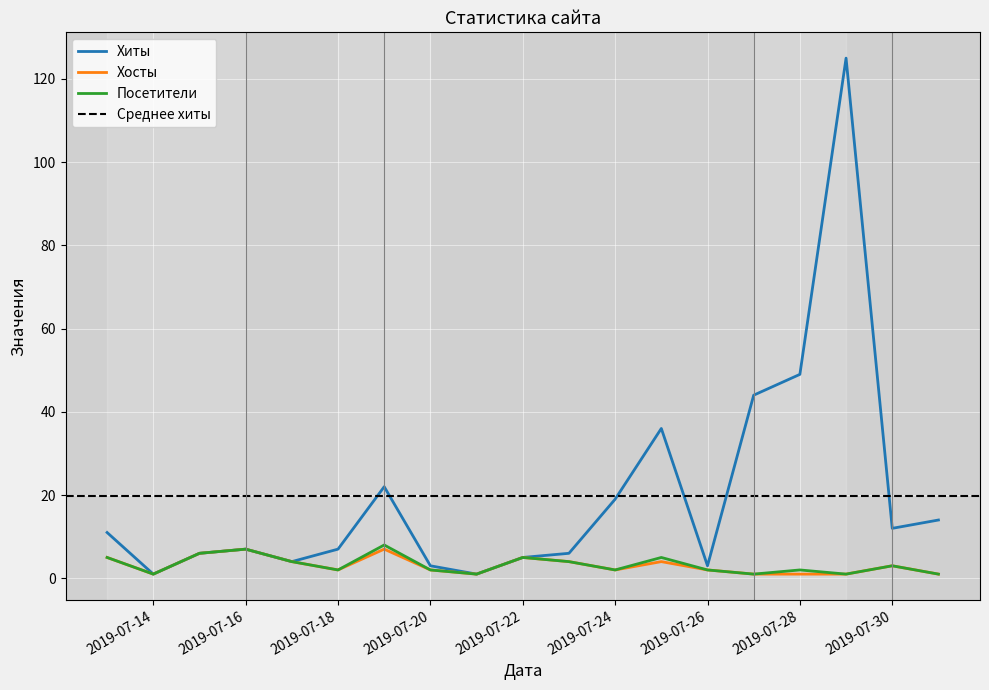

How many values in the Хиты series are below 7?

8